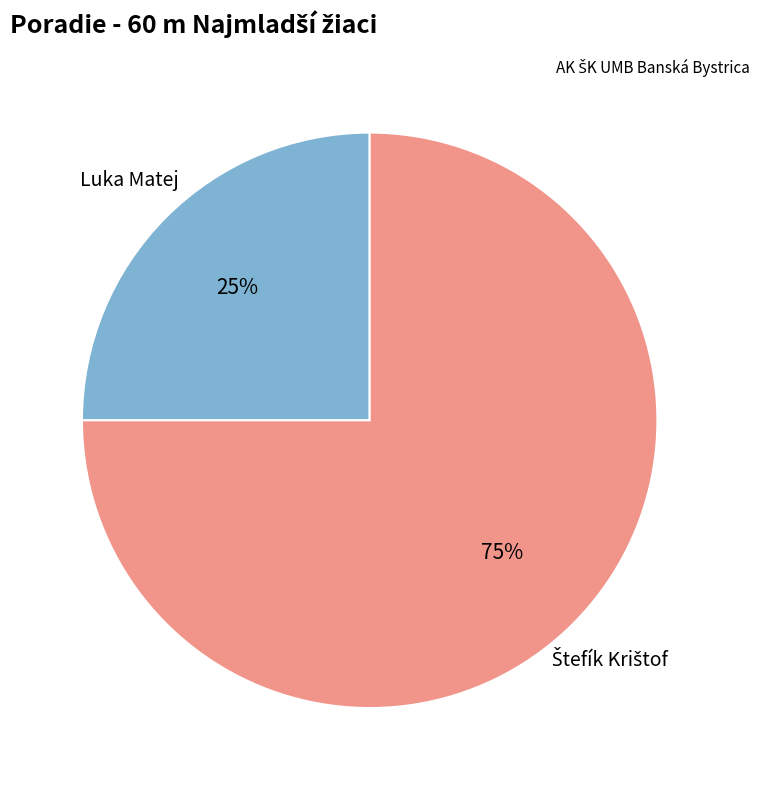

Is there a majority slice in this chart?

Yes